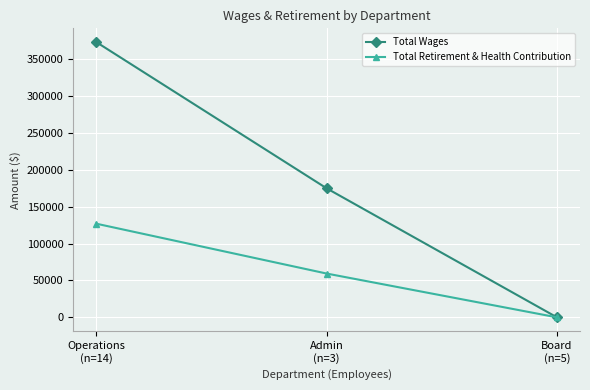

What is the sum of the Total Wages values at Operations
(n=14) and Board
(n=5)?

372782